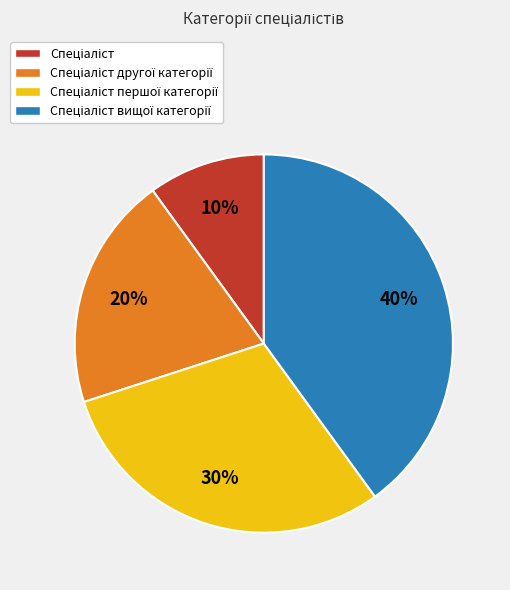

To the nearest percent, what is the average slice percentage?

25%